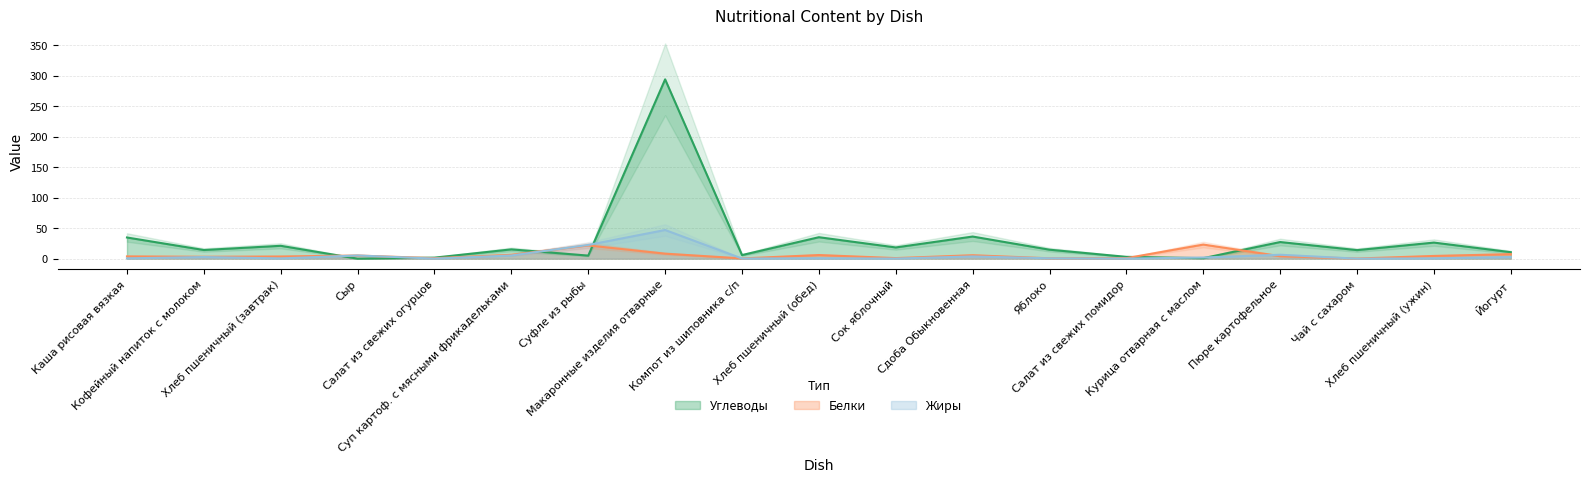

Is the value of Белки at Сдоба Обыкновенная greater than the value of Углеводы at Салат из свежих помидор?

Yes